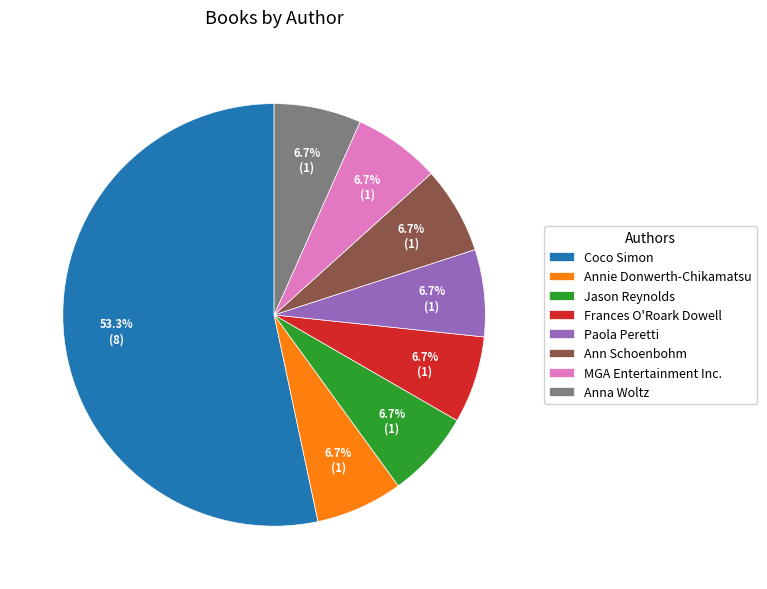

What is the ratio of the value at Frances O'Roark Dowell to the value at Ann Schoenbohm?

1.0